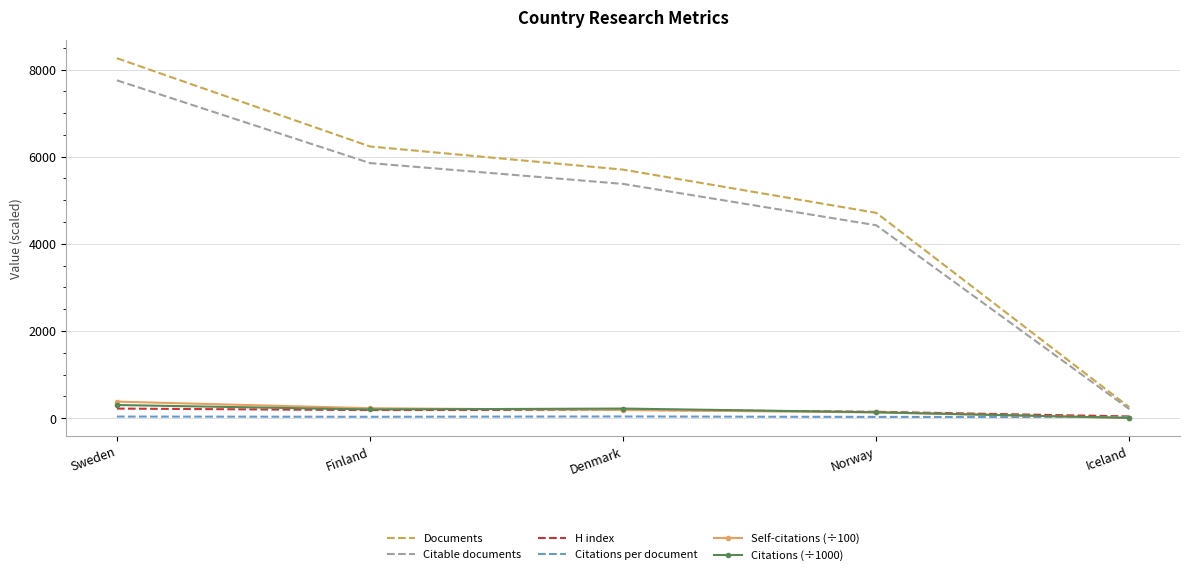

What is the smallest value displayed?

3.6